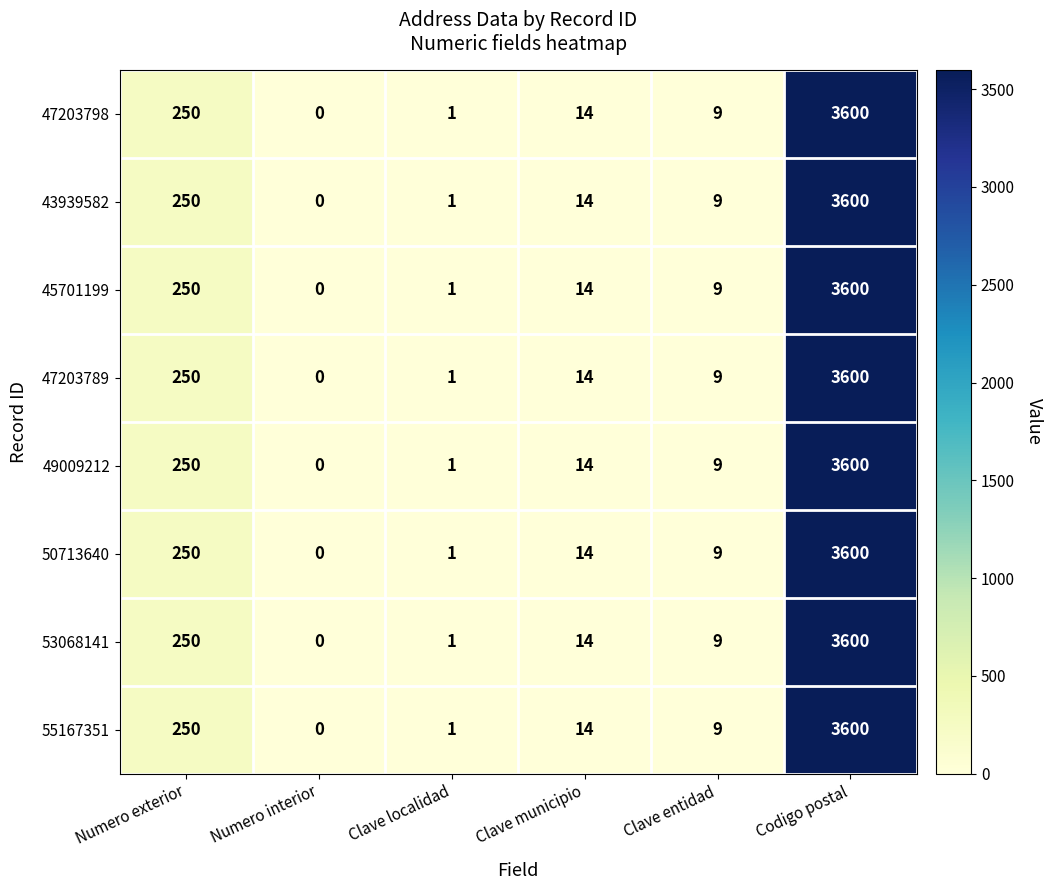

Count the number of data series in this chart.

8